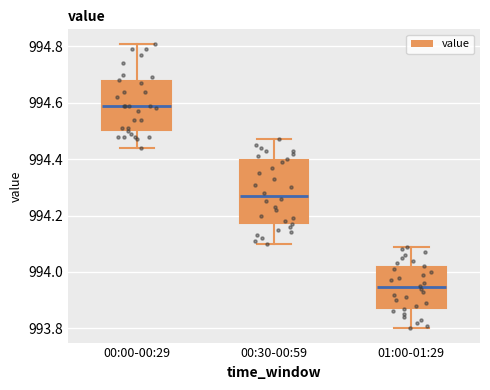

Which box's median line is the lowest?

01:00-01:29